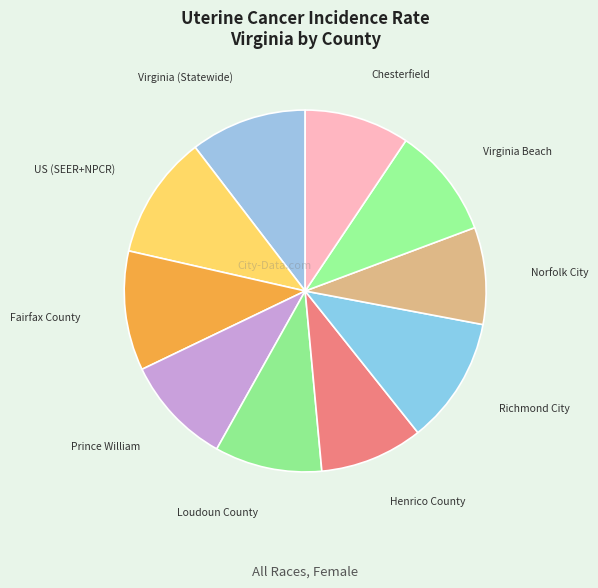

To the nearest percent, what is the average slice percentage?

10%